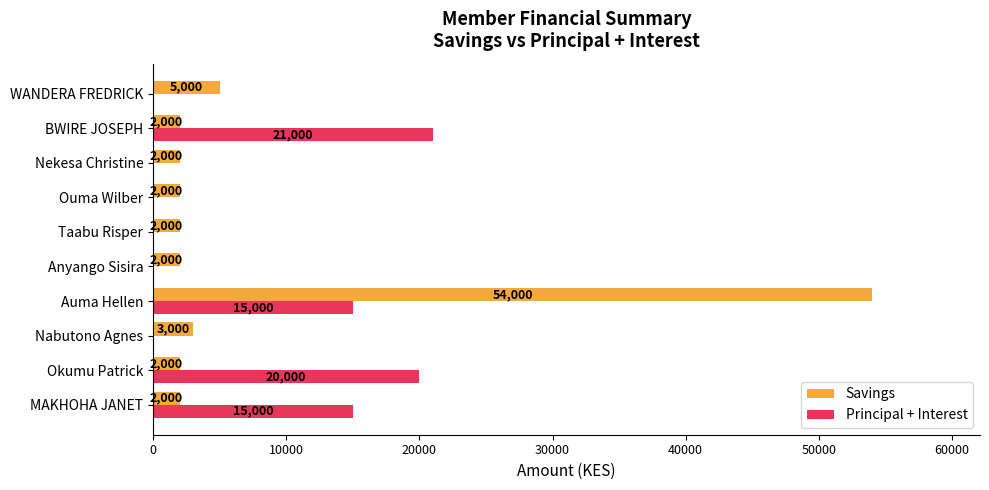

What is the sum of all Savings values?

76000